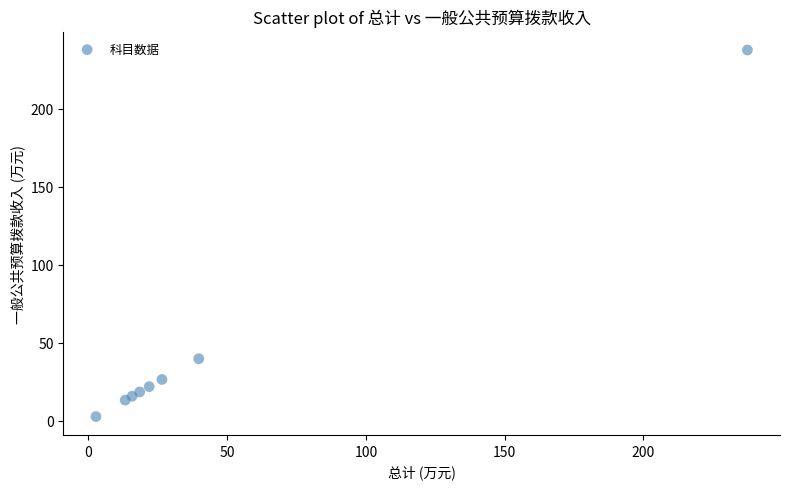

What Y value in the scatter plot is closest to 120?

39.8